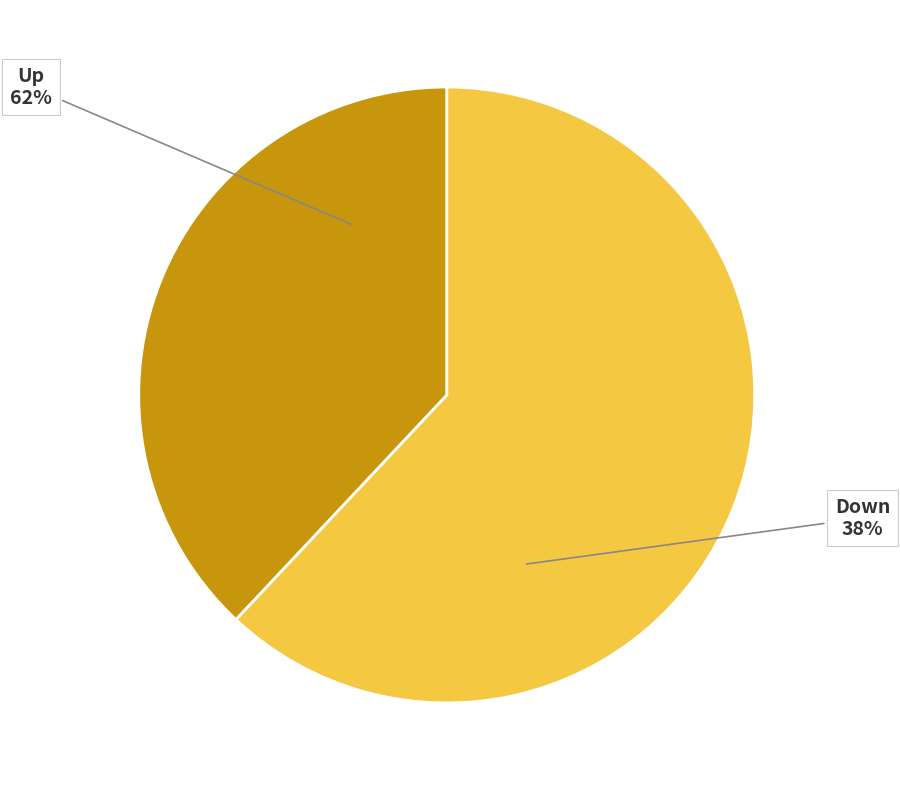

To the nearest percent, what percentage of the pie is down?

38%